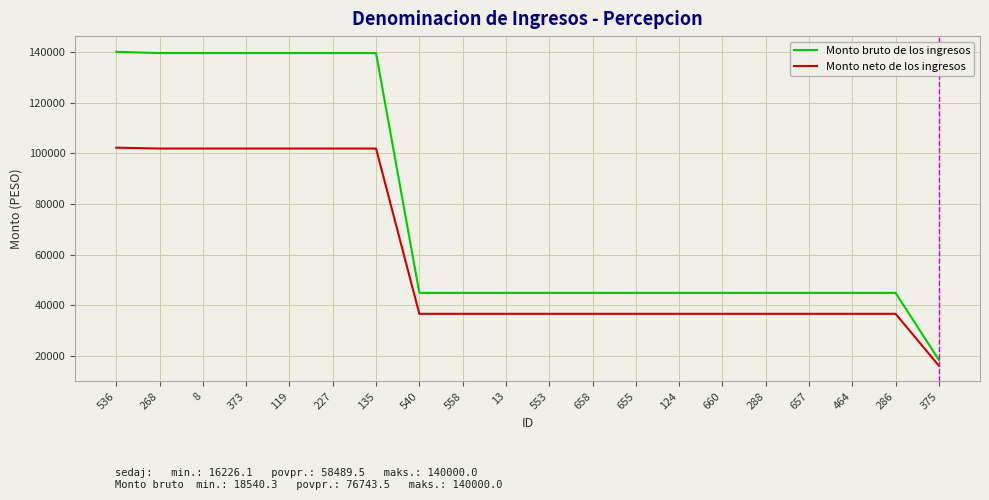

What is the difference between the maximum and second lowest values in the Monto neto de los ingresos series?

65503.7